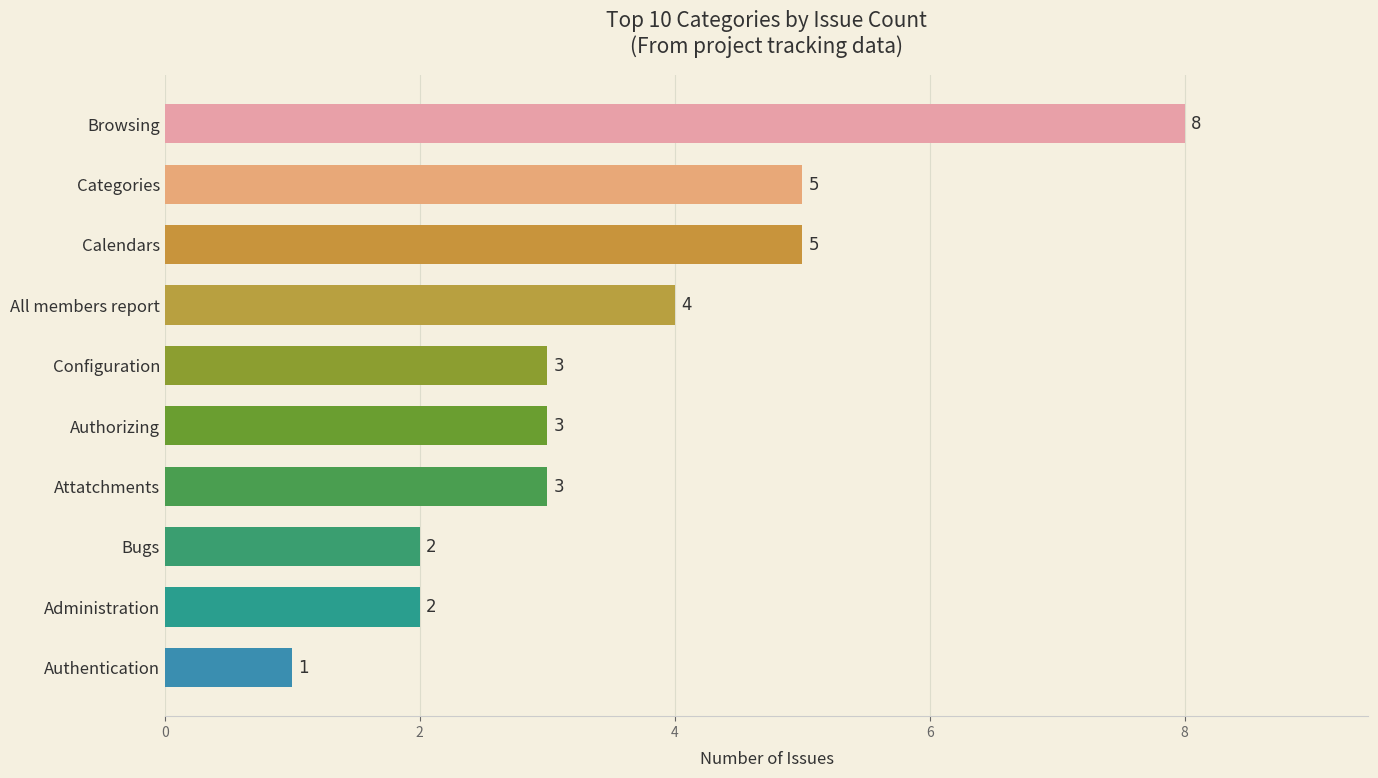

Does the chart contain stacked bars?

No